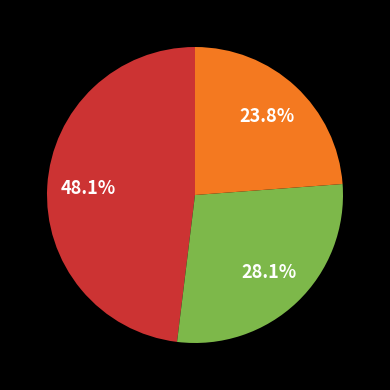

Is there any slice that represents more than half of the pie?

No